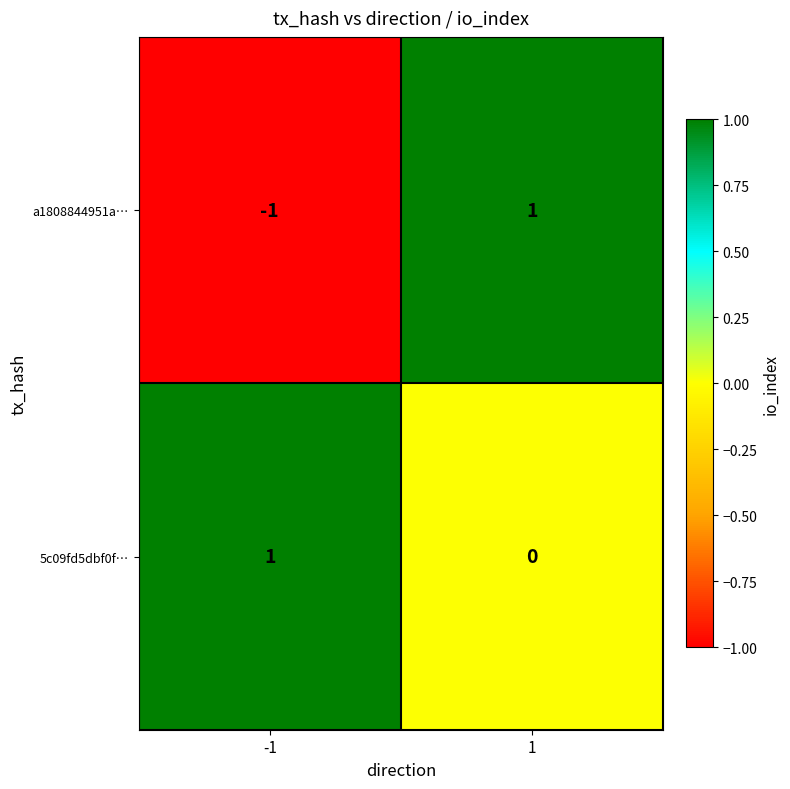

Reading right to left, transcribe all the data shown in this chart.

a1808844951a…: 1	-1
5c09fd5dbf0f…: 0	1